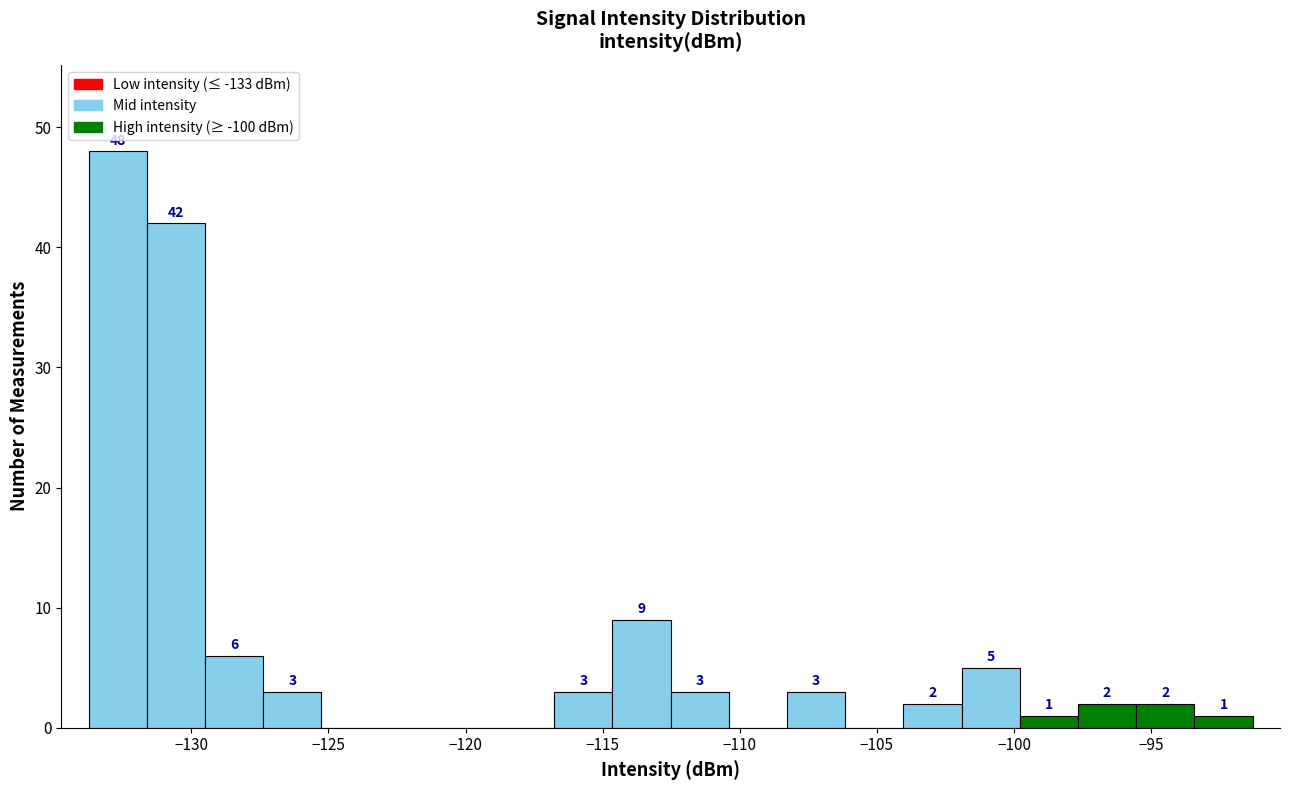

Which range on the x-axis has the tallest bar?

-133.5 to -131.5